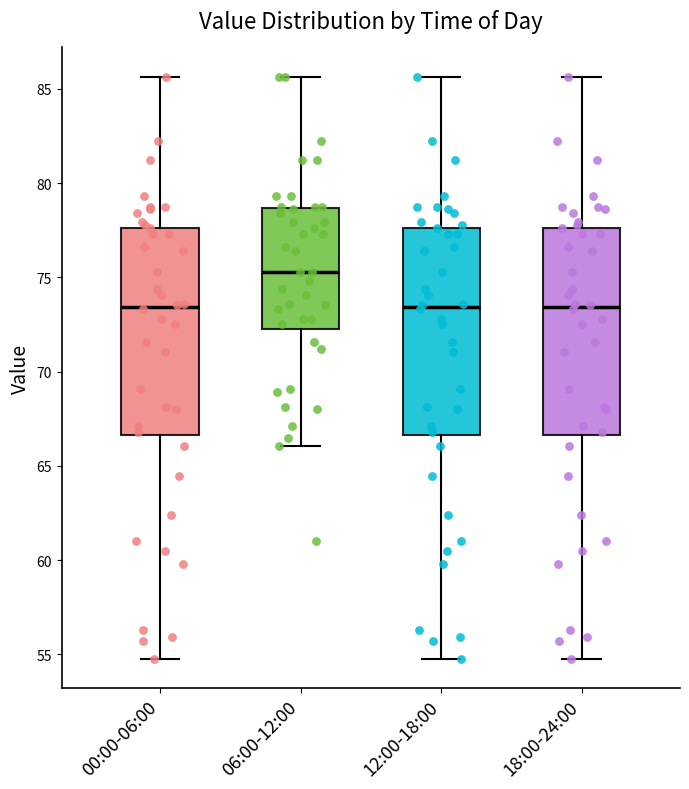

Reading left to right, read every box against the y-axis: the position of its median line, the range the box covers, and the ends of its whiskers. The values are not printed on the chart, so give them approximately, as read against the axis.

00:00-06:00: median 73.5, box 66.5 to 77.5, whiskers 55.0 to 85.5
06:00-12:00: median 75.5, box 72.5 to 78.5, whiskers 66.0 to 85.5
12:00-18:00: median 73.5, box 66.5 to 77.5, whiskers 55.0 to 85.5
18:00-24:00: median 73.5, box 66.5 to 77.5, whiskers 55.0 to 85.5